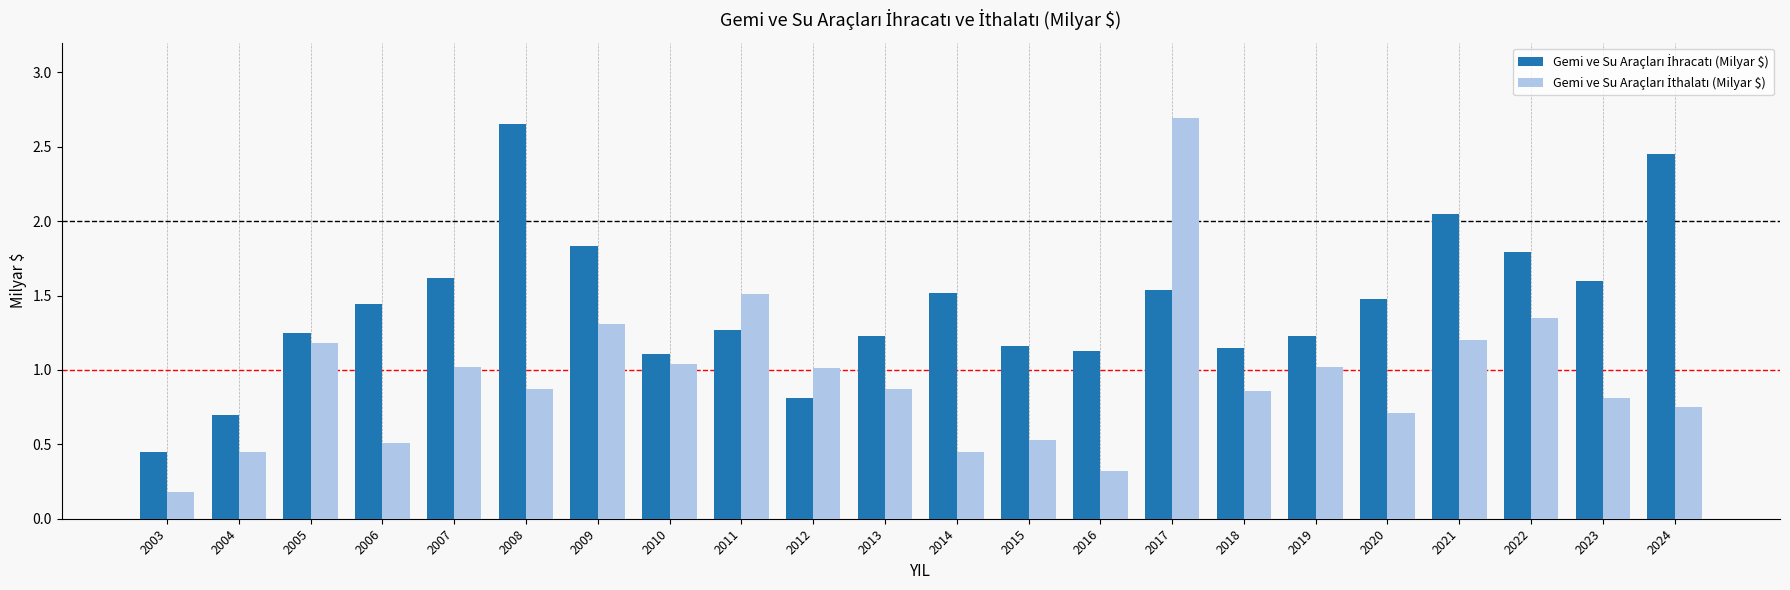

What is the spread (max minus min) of values at 2015?

0.6